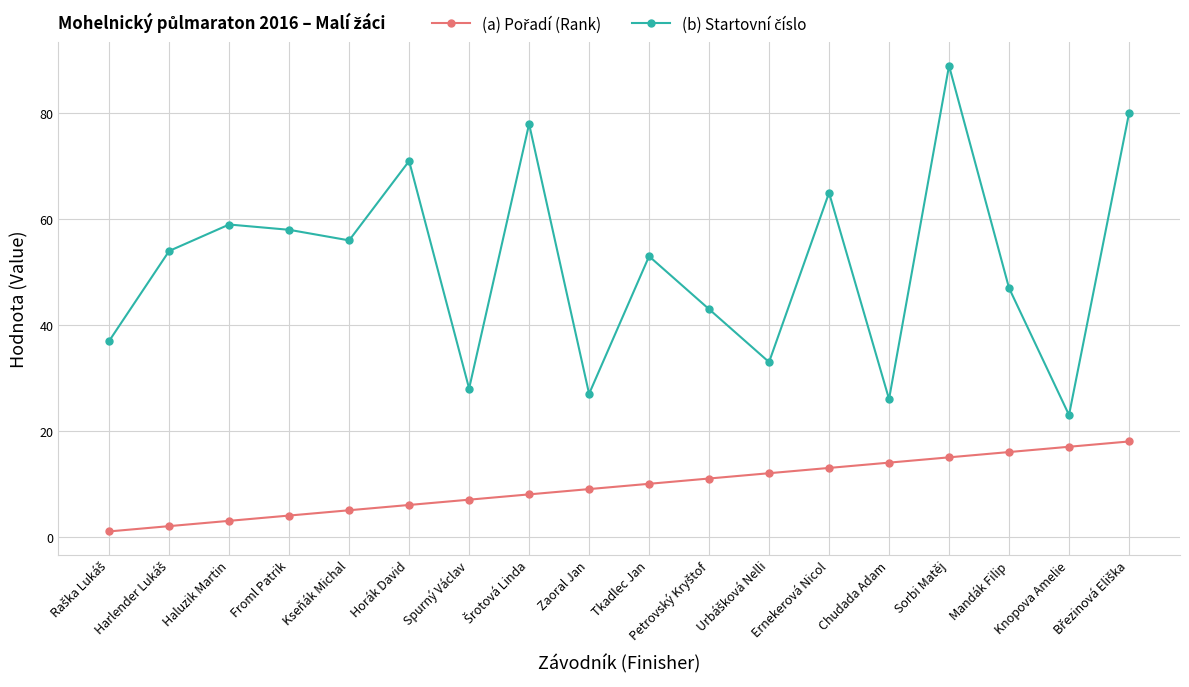

What is the maximum value shown in the chart?

89